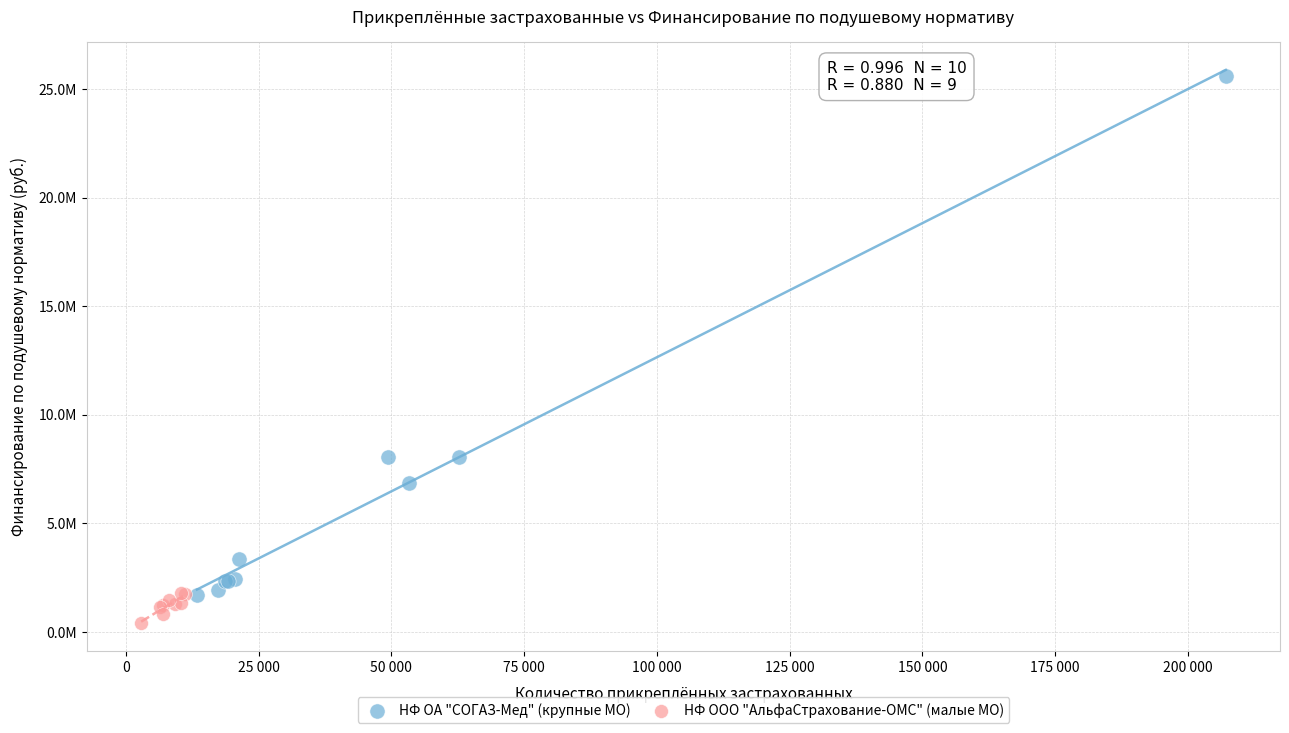

Which series has the largest Y range (max minus min)?

НФ ОА "СОГАЗ-Мед" (крупные МО)